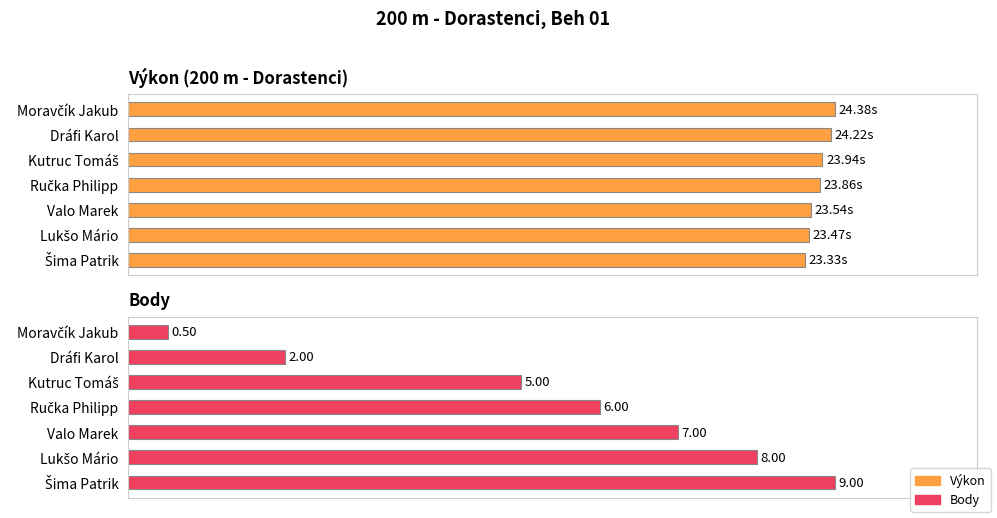

Between Dráfi Karol and Moravčík Jakub, which is larger?

Moravčík Jakub